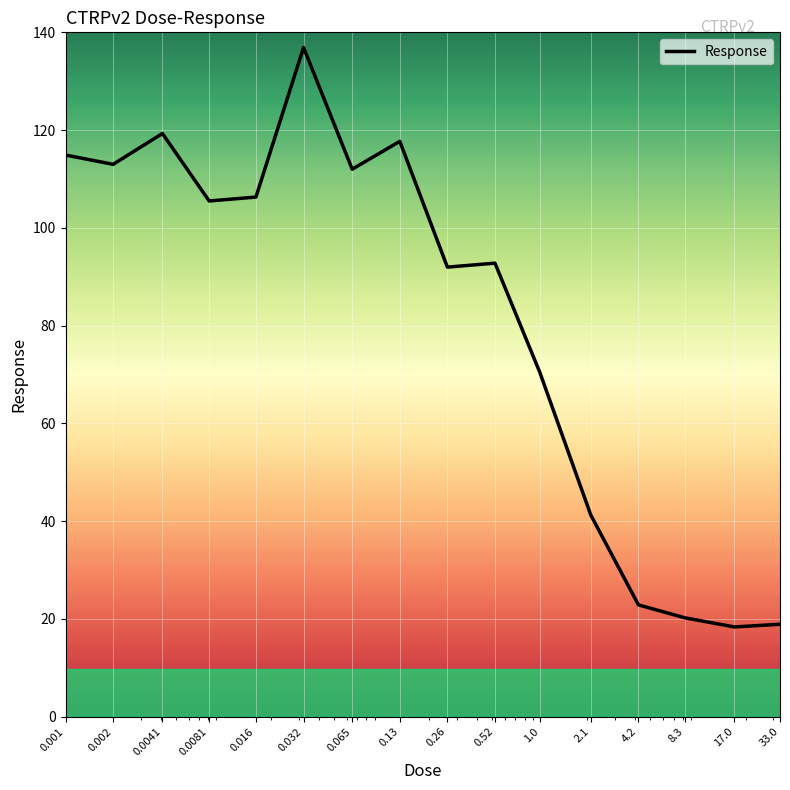

What is the minimum value shown in the chart?

18.4